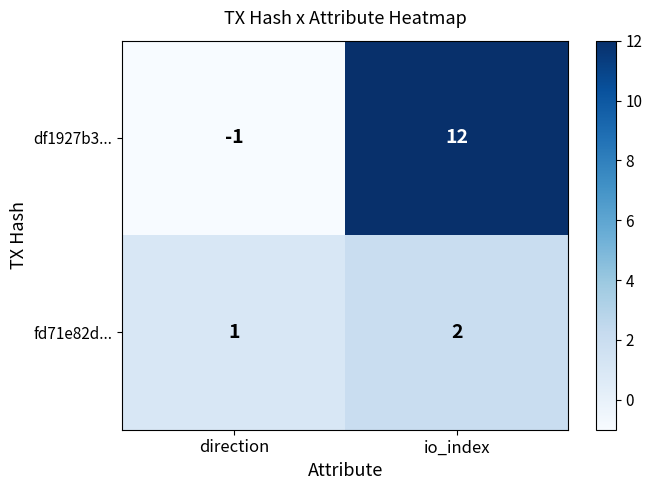

Rank the series by their average value, from lowest to highest.

fd71e82d..., df1927b3...